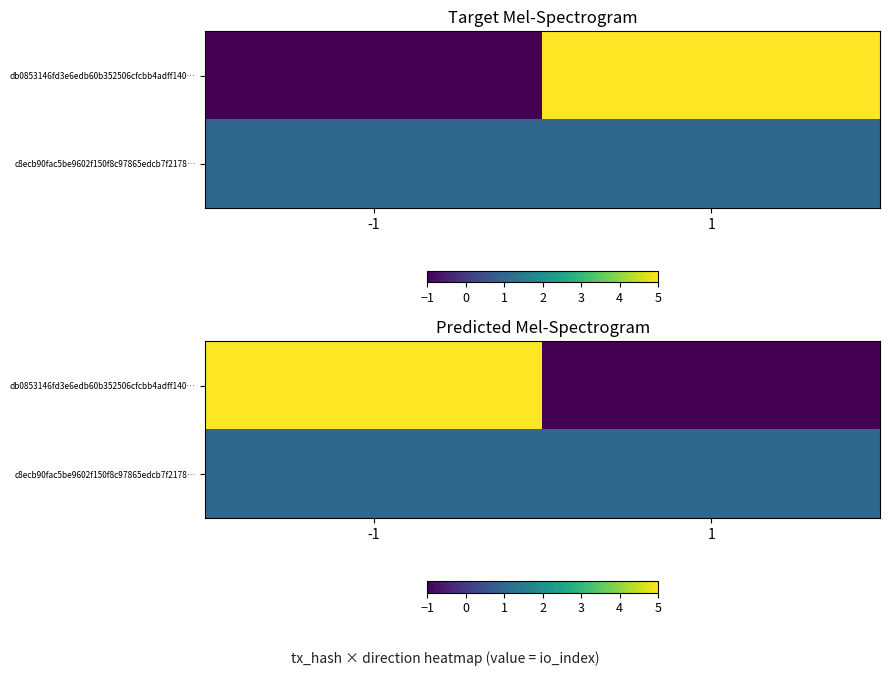

Rank the categories by c8ecb90fac5be9602f150f8c97865edcb7f2178… value from lowest to highest.

-1, 1